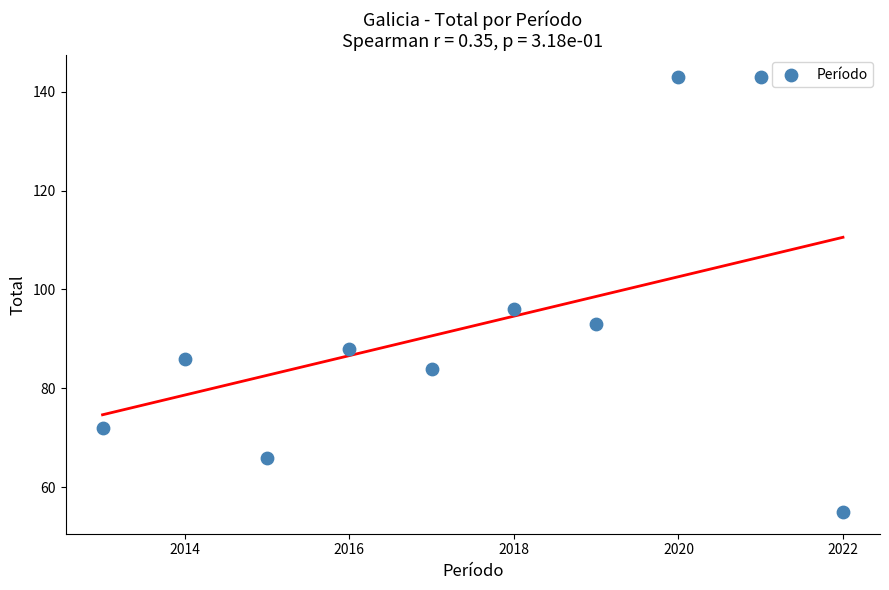

What Y value in the scatter plot is closest to 99?

96